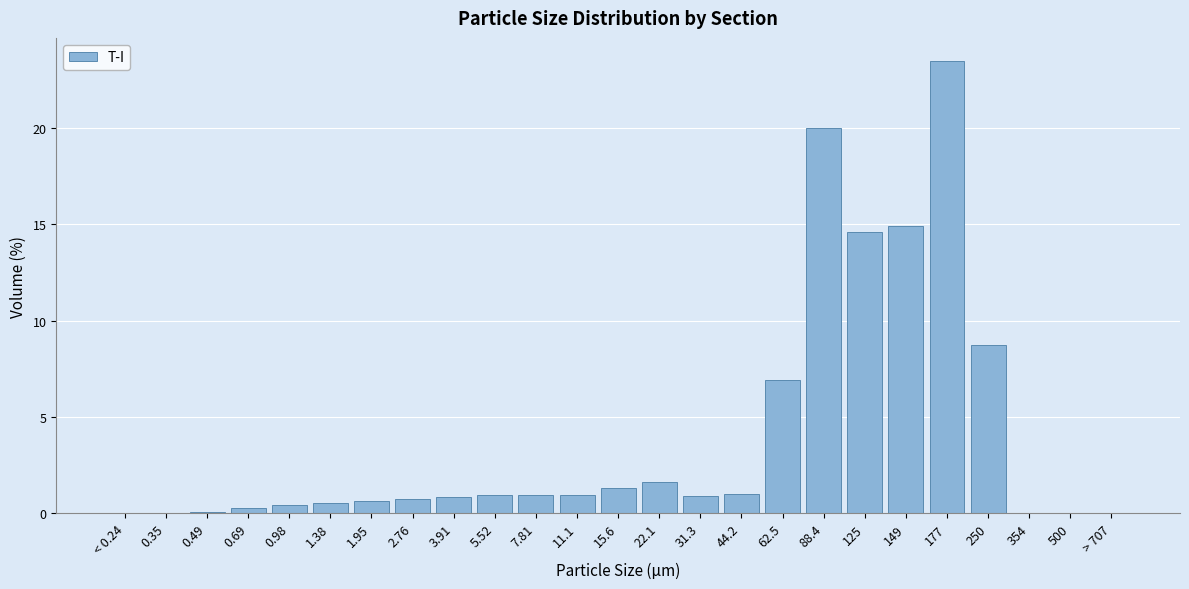

What is the change in value from 1.95 to 88.4?

+19.4